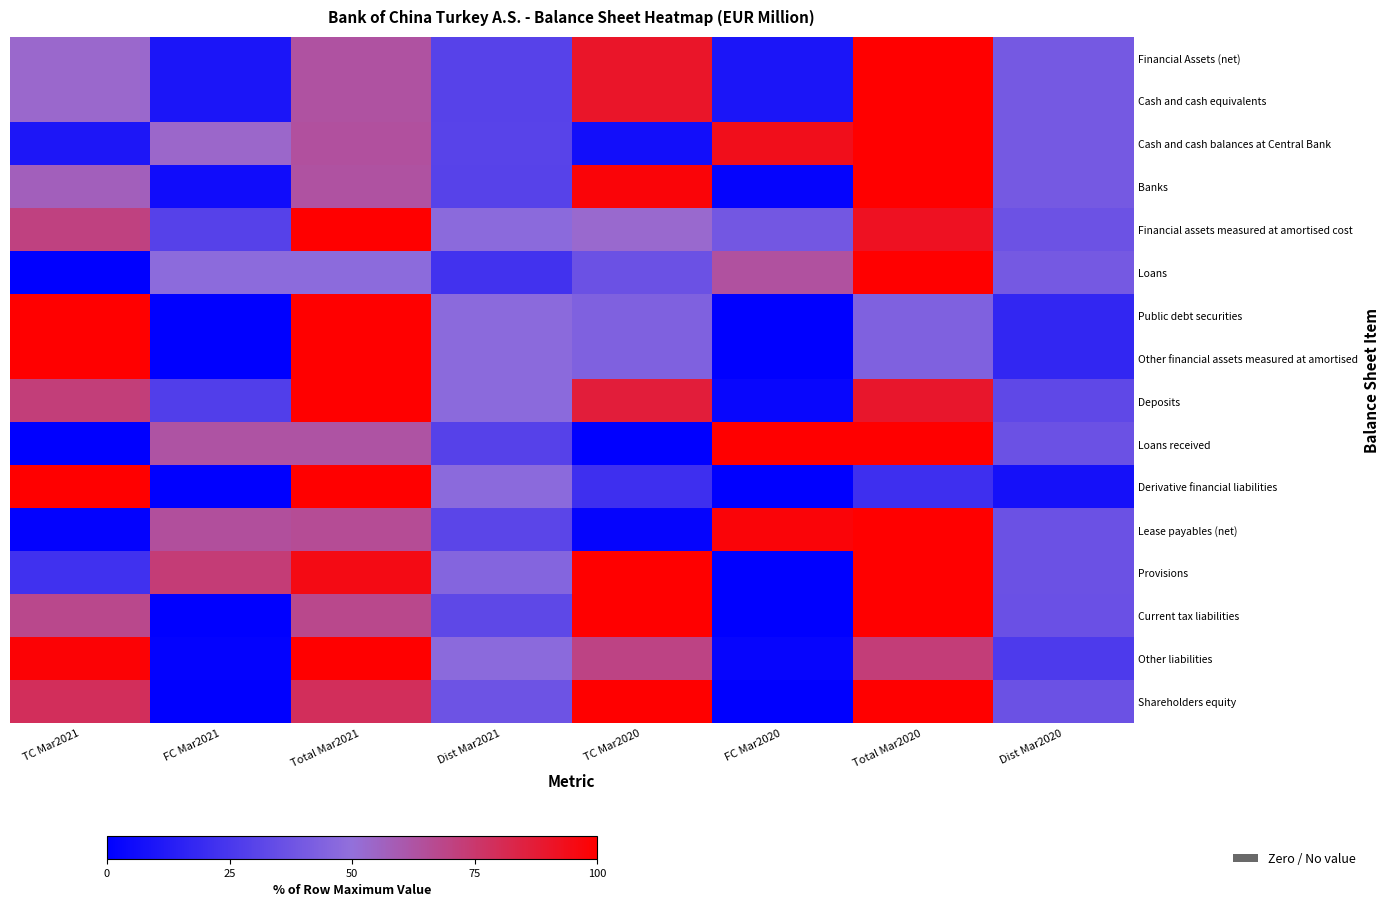

Between TC Mar2021 and Total Mar2020, which is larger?

Total Mar2020